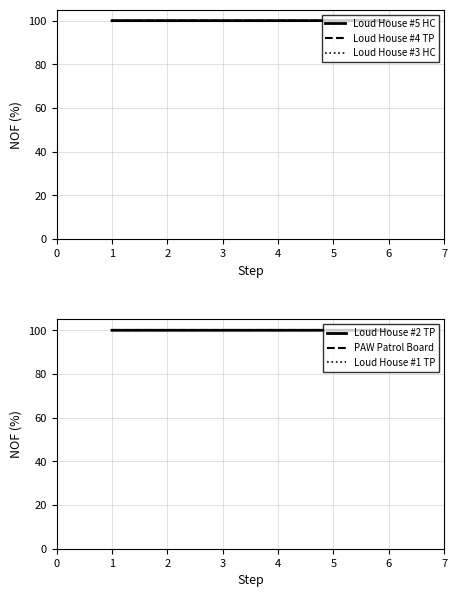

What is the highest value of the Loud House #4 TP series?

100.0